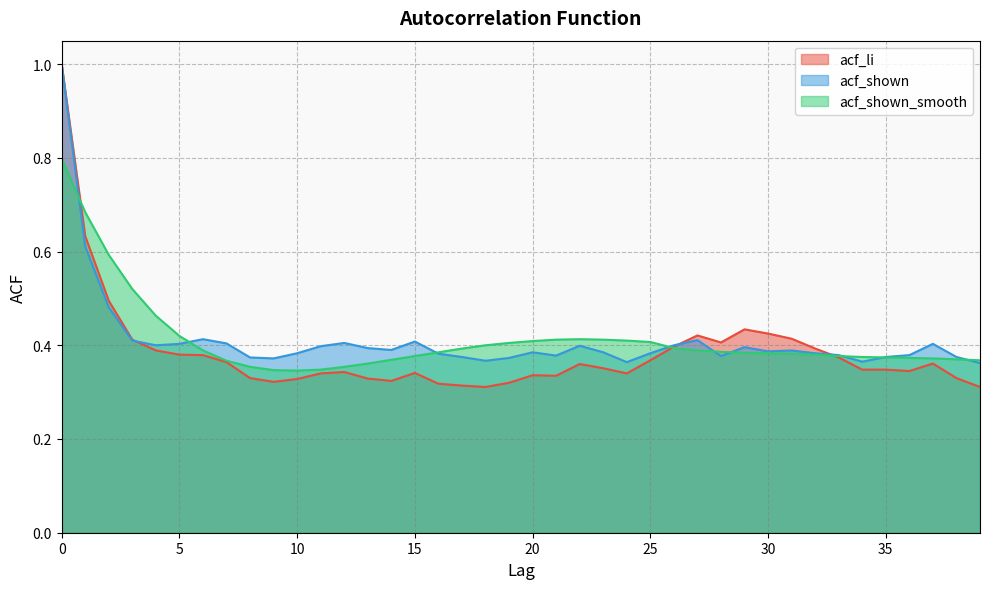

At which label is acf_shown closest to 0?

39